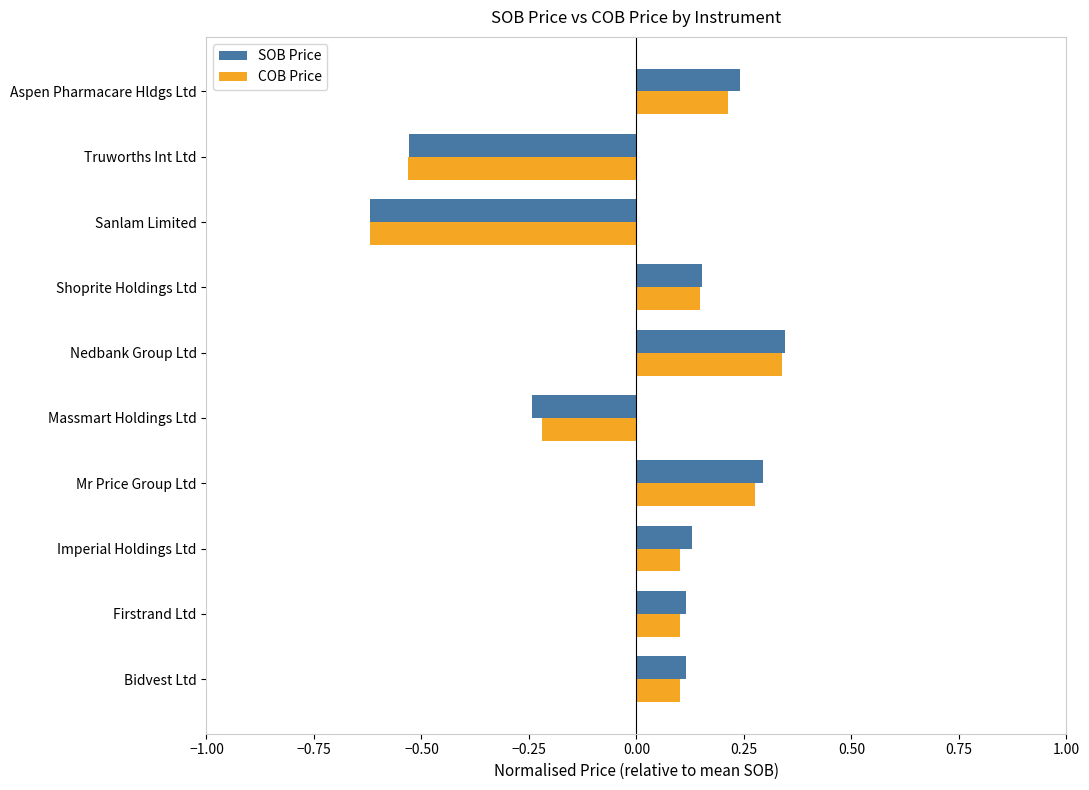

At how many categories does at least one series exceed 0?

7